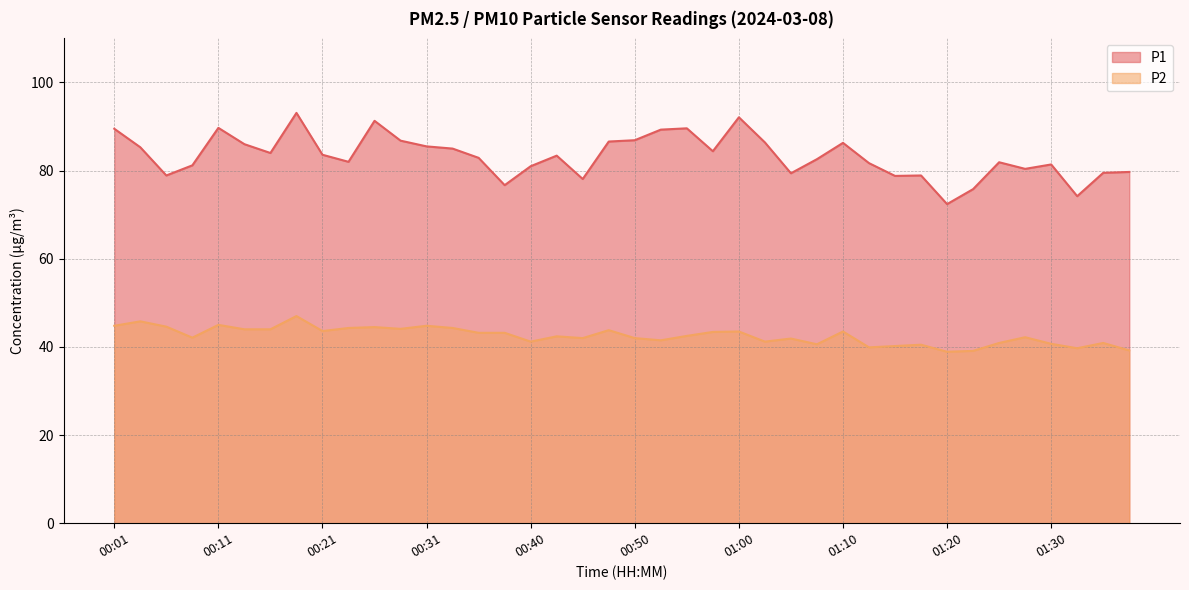

The P1 series shows 85.5 at 00:31. True or false?

True